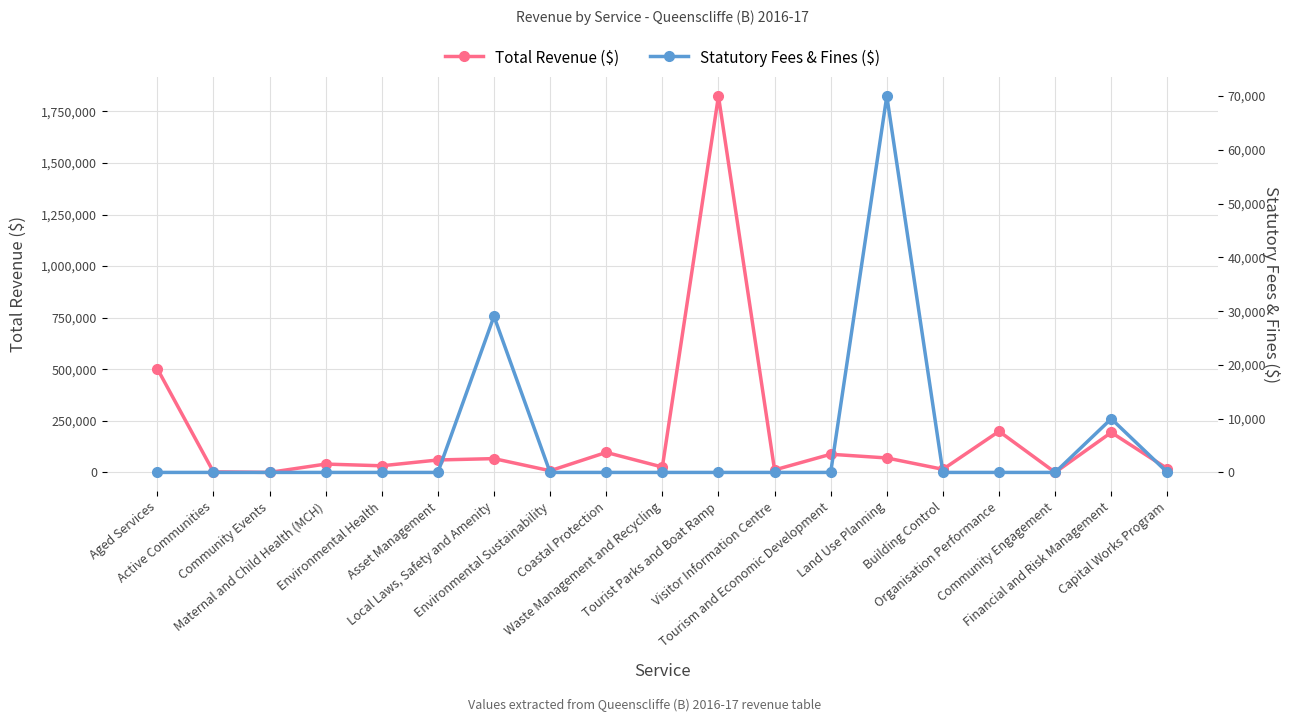

What is the difference between the highest and lowest values at Building Control?

15000.0